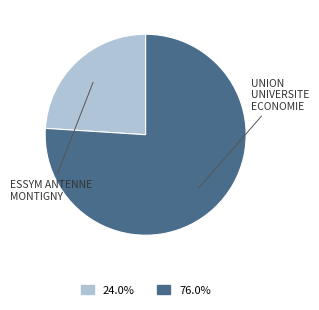

How many segments does this pie chart have?

2